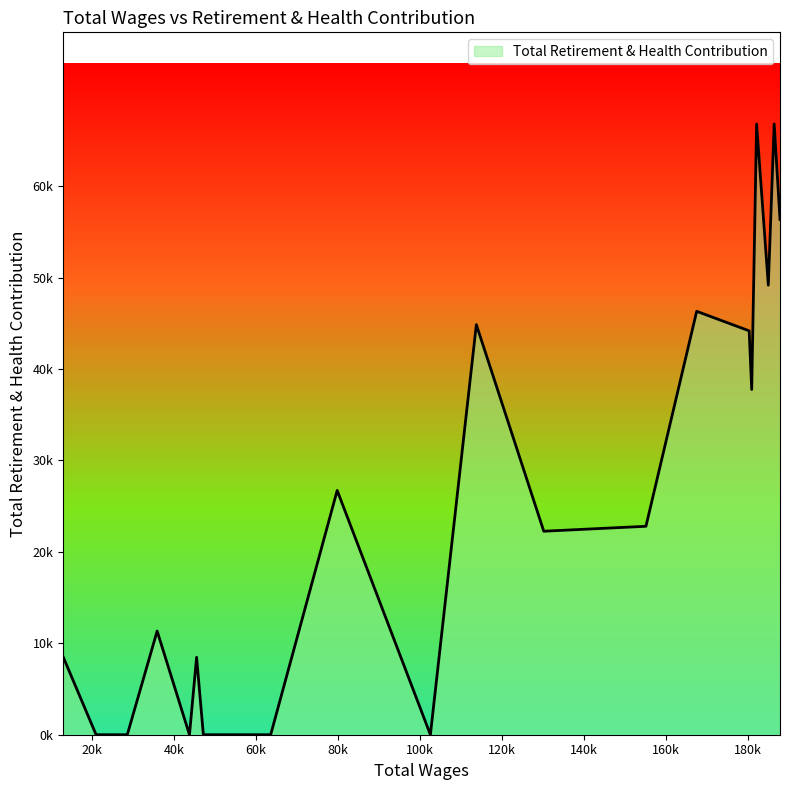

At which label is the value closest to 33397?

181010.0